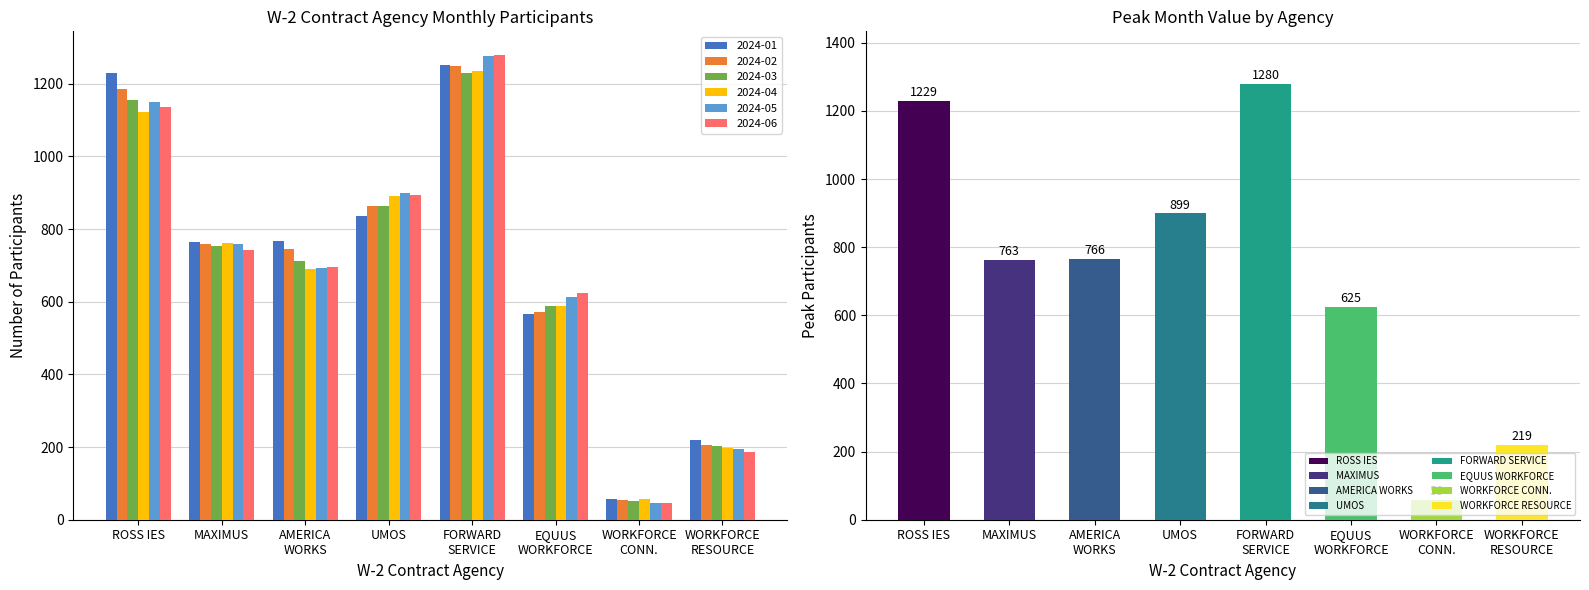

How many bars are there in total?

48